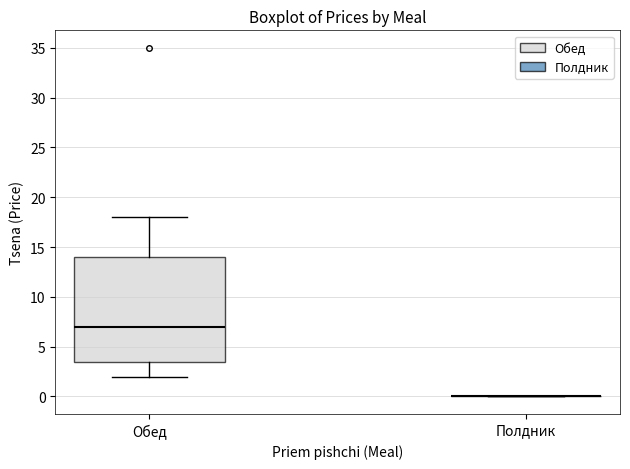

Reading left to right, transcribe this box plot: for each box, give where its median line is, the range the box spans, and where its two whiskers end, as read against the y-axis. The values are not printed on the chart, so give them approximately, as read against the axis.

Обед: median 7.0, box 3.5 to 14.0, whiskers 2.0 to 18.0
Полдник: box collapsed to a line at 0.0, whiskers 0.0 to 0.0